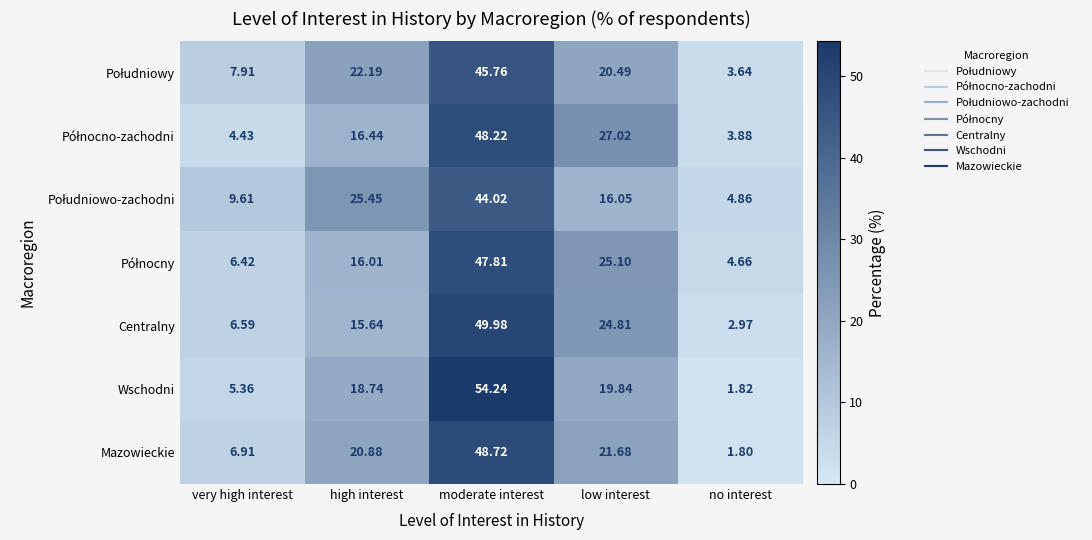

Where does the Mazowieckie series first go above 20?

high interest